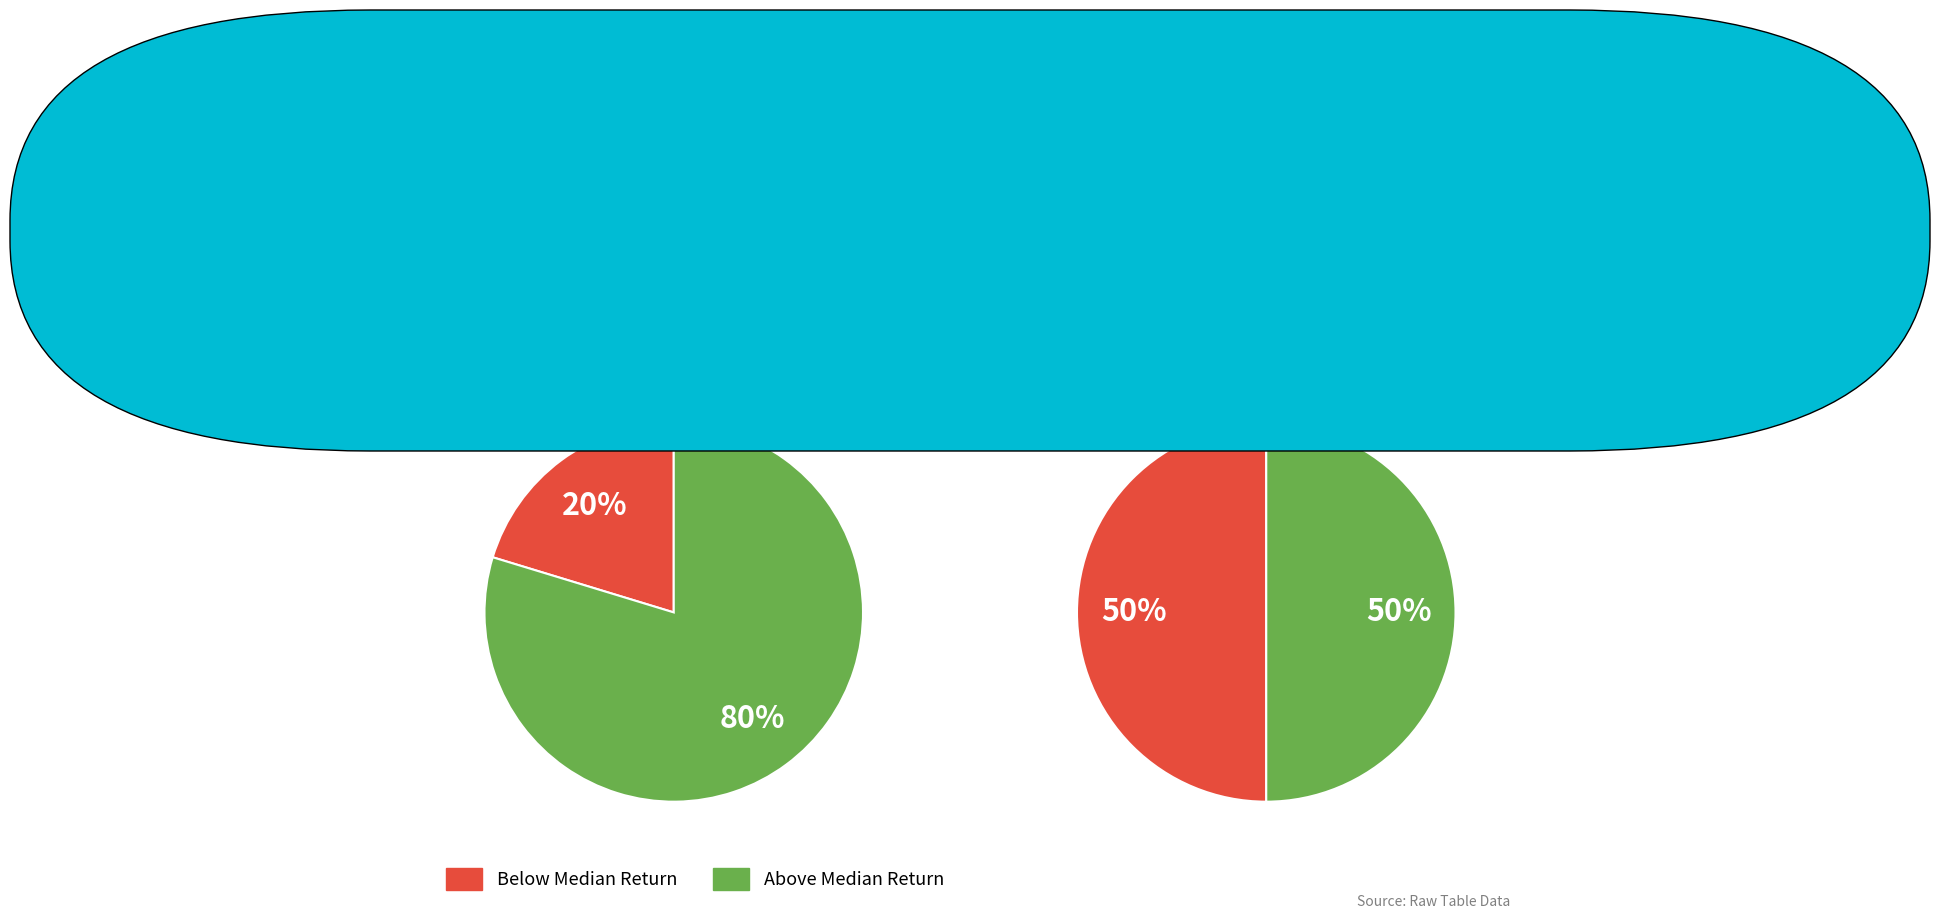

What is the total percentage of 6 and 8?

13.1%